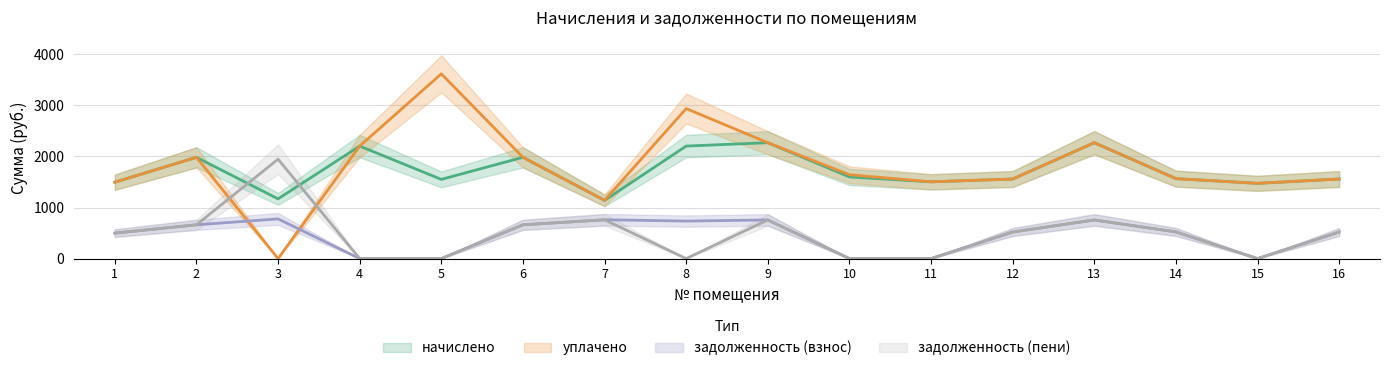

Reading left to right, list all the values displayed in this chart.

начислено: 1495.7	1983.3	1169.5	2203.3	1550.7	1983.3	1140.1	2203.3	2269.3	1598.4	1503.1	1558.0	2269.3	1565.4	1473.7	1558.0
задолженность (взнос): 498.6	661.1	777.4	0.0	0.0	661.1	760.1	734.4	756.4	0.0	0.0	519.4	756.4	521.8	0.0	519.4
задолженность (пени): 498.6	661.1	1946.8	0.0	0.0	661.1	759.1	0.0	756.4	0.0	0.0	519.4	756.4	521.8	0.0	519.4
уплачено: 1495.7	1983.3	0.0	2203.3	3618.4	1983.3	1141.1	2937.7	2269.3	1642.3	1503.1	1558.0	2269.3	1565.4	1473.7	1558.0